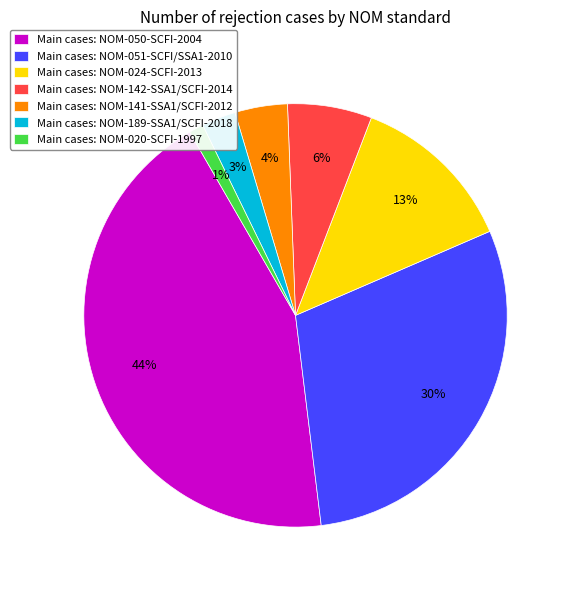

Is there a majority slice in this chart?

No